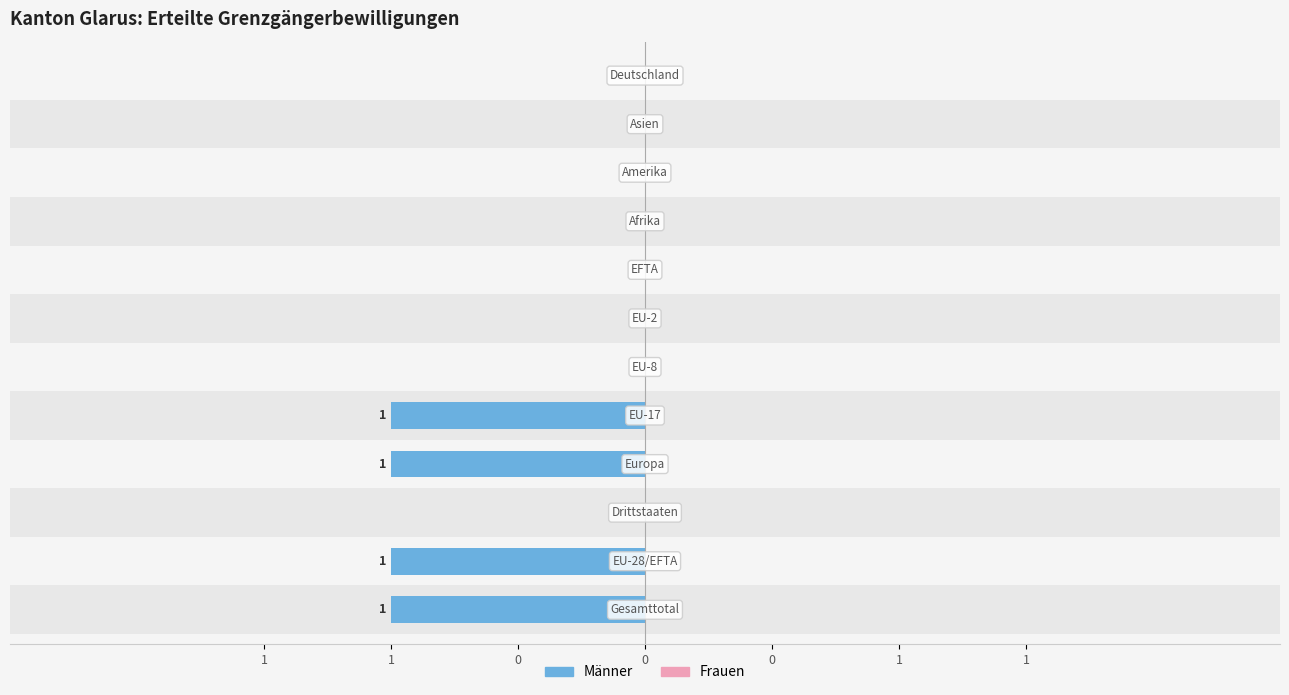

What are all the series names shown in the legend?

Männer, Frauen